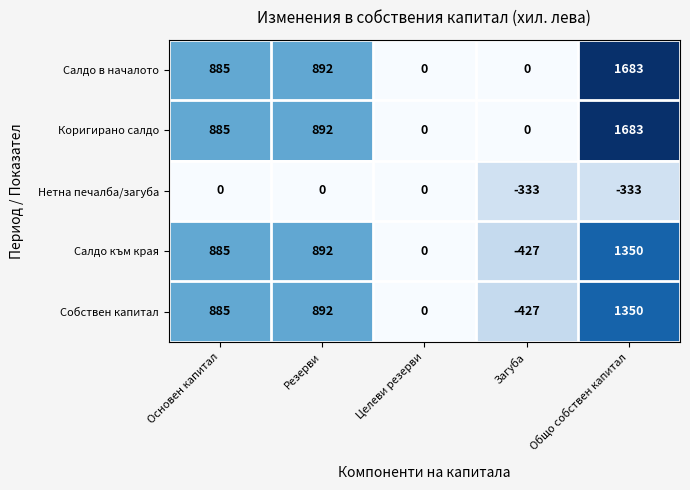

Reading left to right, transcribe all the data shown in this chart.

Салдо в началото: Основен капитал=885	Резерви=892	Целеви резерви=0	Загуба=0	Общо собствен капитал=1683
Коригирано салдо: Основен капитал=885	Резерви=892	Целеви резерви=0	Загуба=0	Общо собствен капитал=1683
Нетна печалба/загуба: Основен капитал=0	Резерви=0	Целеви резерви=0	Загуба=-333	Общо собствен капитал=-333
Салдо към края: Основен капитал=885	Резерви=892	Целеви резерви=0	Загуба=-427	Общо собствен капитал=1350
Собствен капитал: Основен капитал=885	Резерви=892	Целеви резерви=0	Загуба=-427	Общо собствен капитал=1350